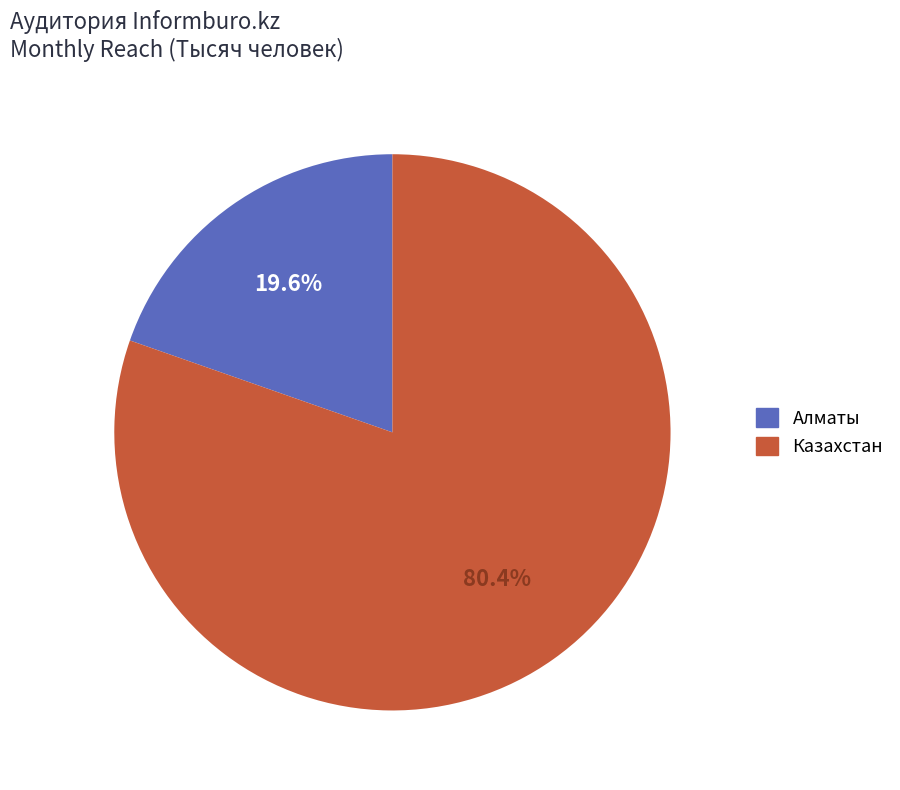

Which category accounts for the majority?

Казахстан